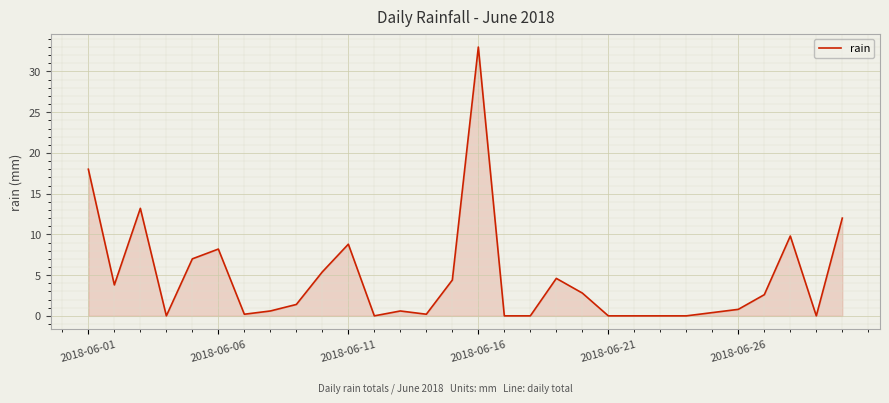

What is the difference between the maximum and minimum values?

33.0